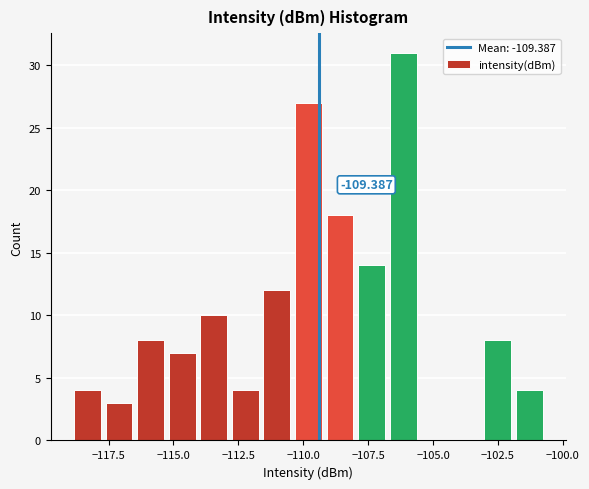

Around what value on the x-axis is the tallest bar? Give the approximate position of its centre, as read against the axis.

-106.0